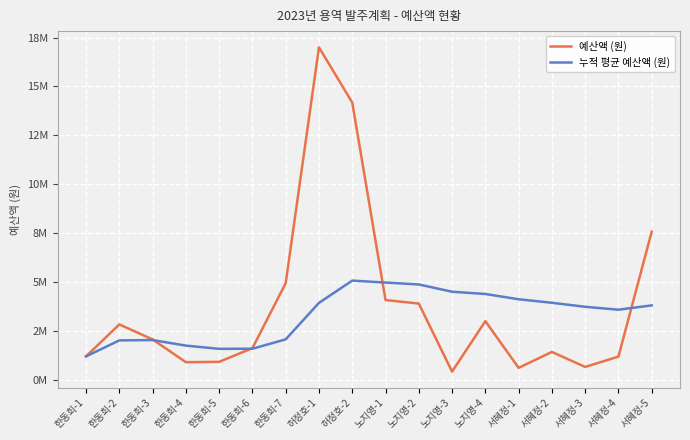

The 예산액 (원) series shows 4080000.0 at 노지영-1. True or false?

True